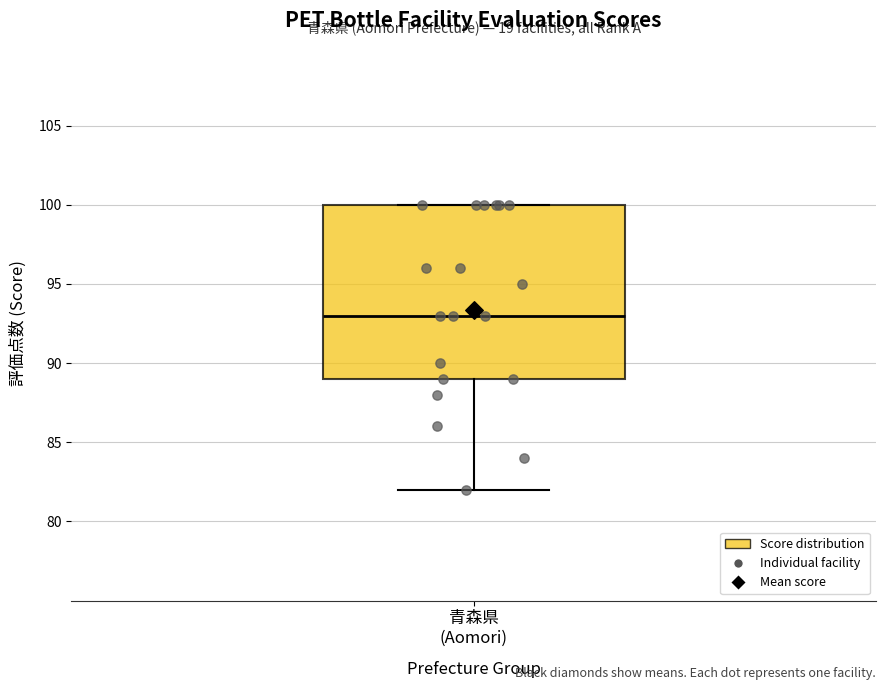

Where is the lower edge of the box for 青森県 (Aomori) on the y-axis? The values are not printed on the chart, so give them approximately, as read against the axis.

89